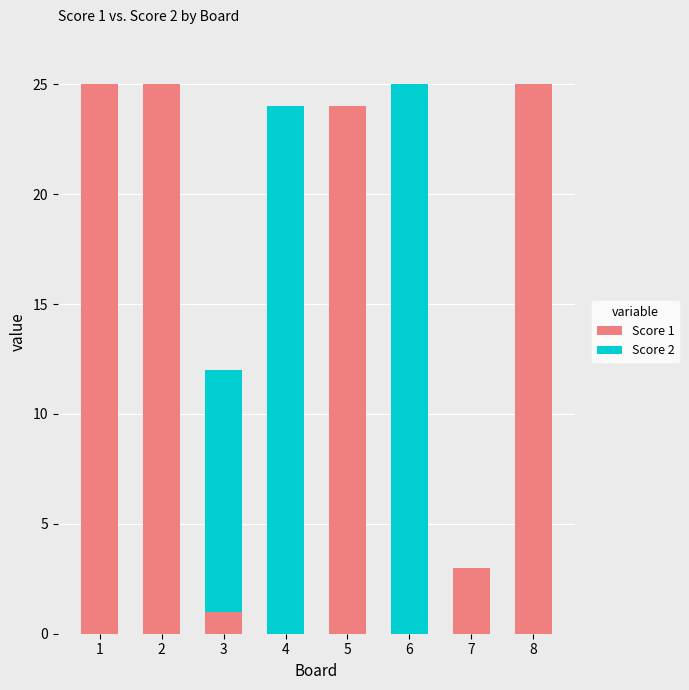

Is it true that Score 1 equals 16 at 4?

False